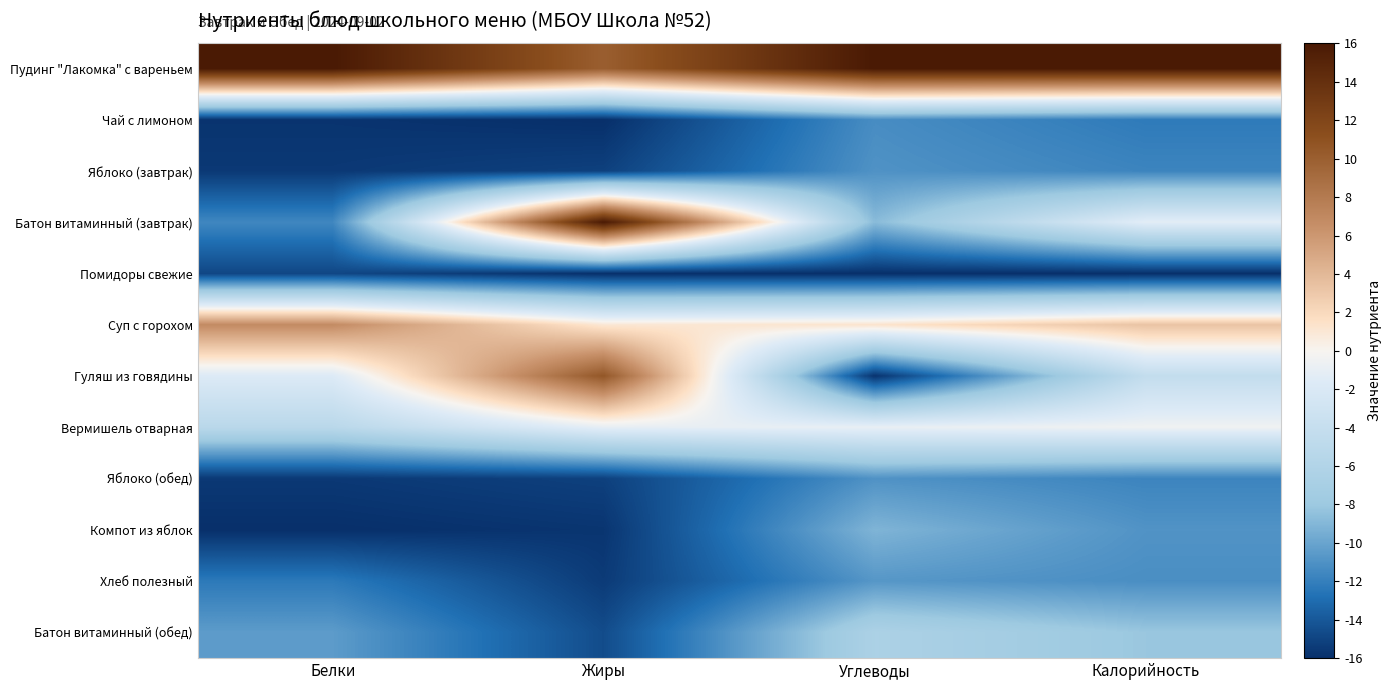

How many data points does each series have?

4